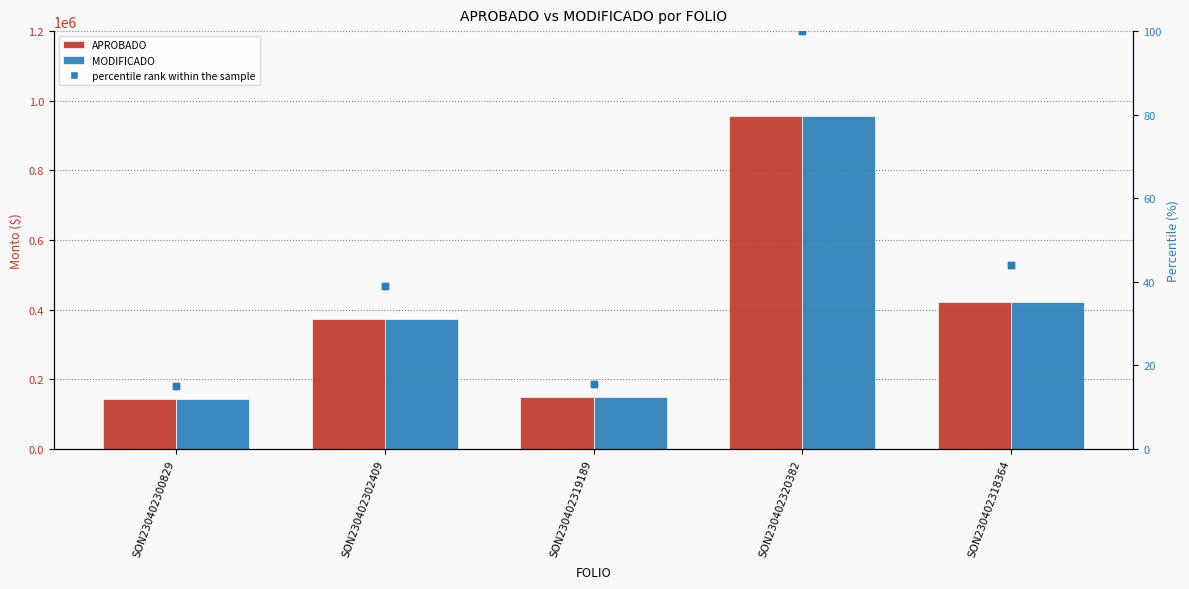

Which series has the largest Y range (max minus min)?

APROBADO